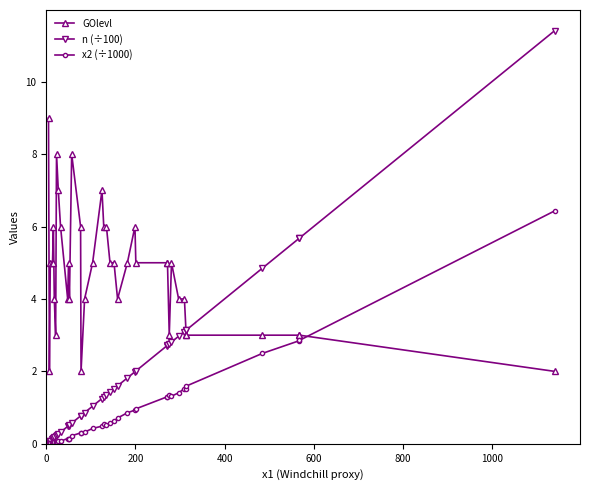

Which series has the largest total across all categories?

GOlevl